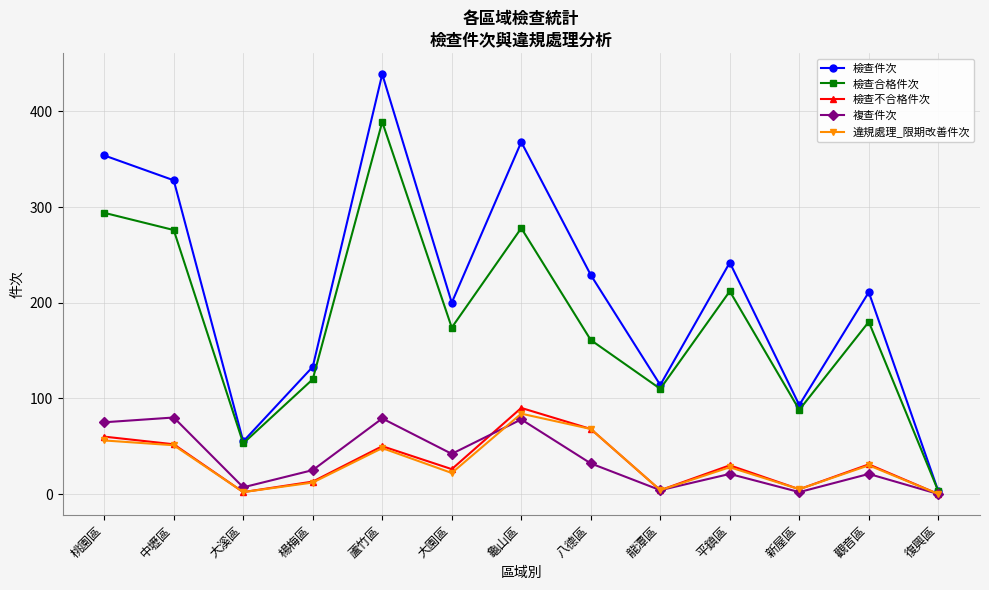

What is the average value of the 檢查合格件次 series?

180